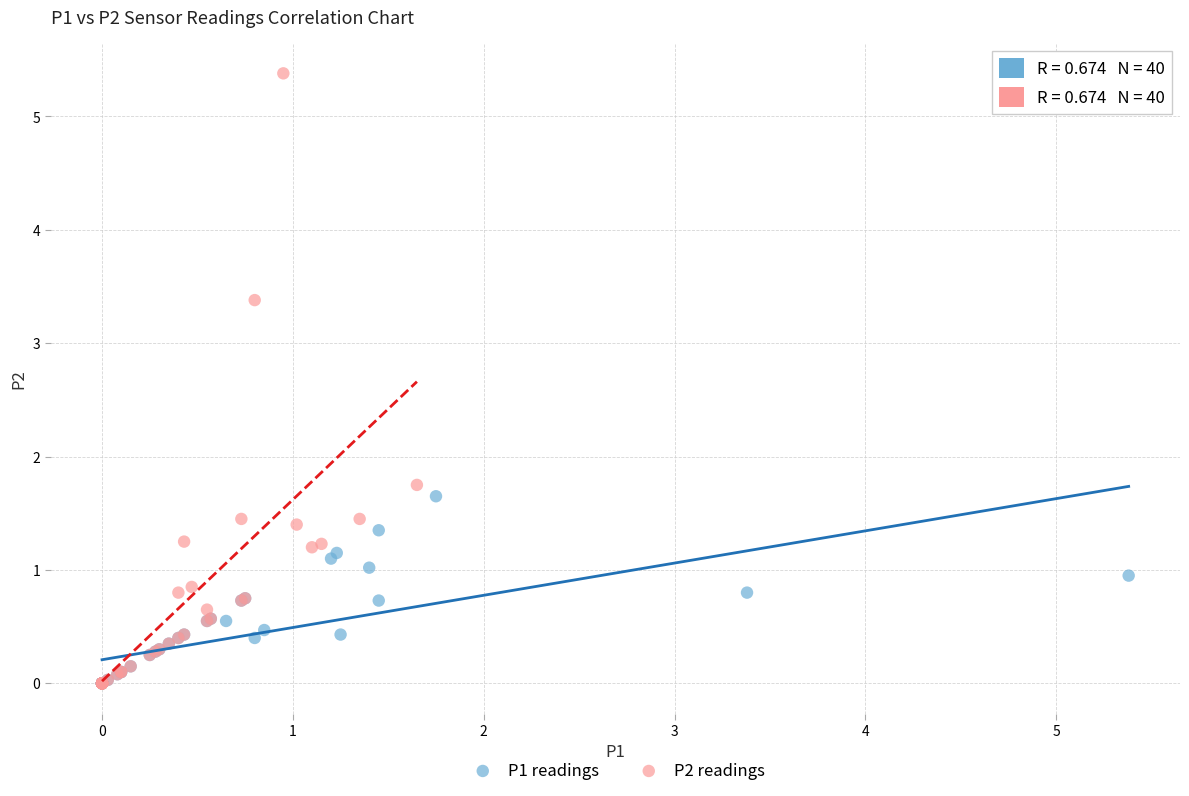

What are all the series names shown in the legend?

P1 readings, P2 readings